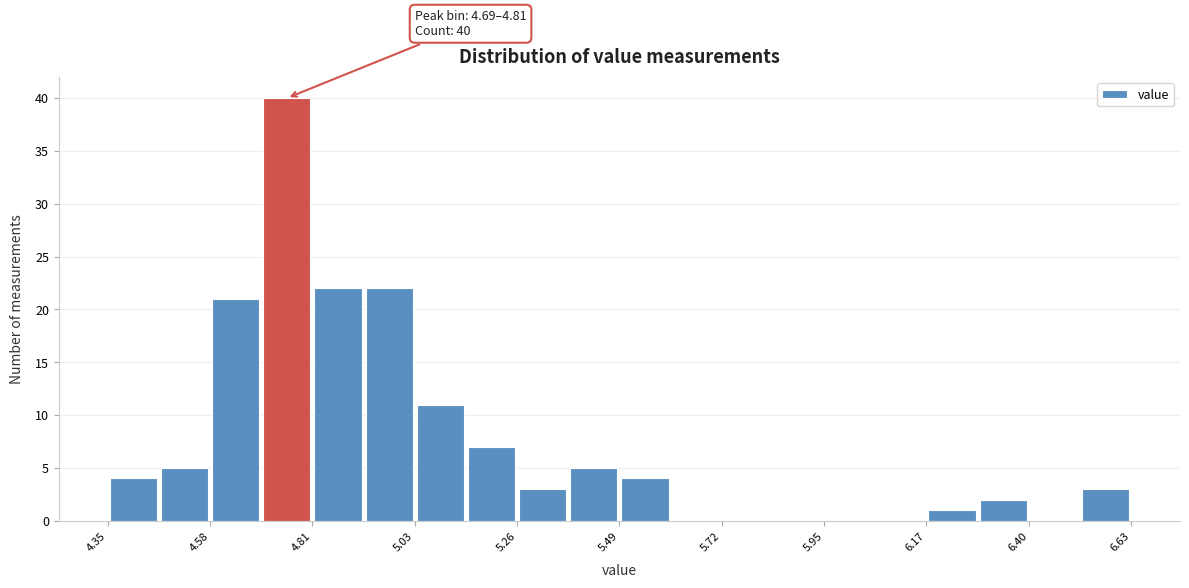

Read against the x-axis, roughly where is the centre of the tallest bar?

4.75